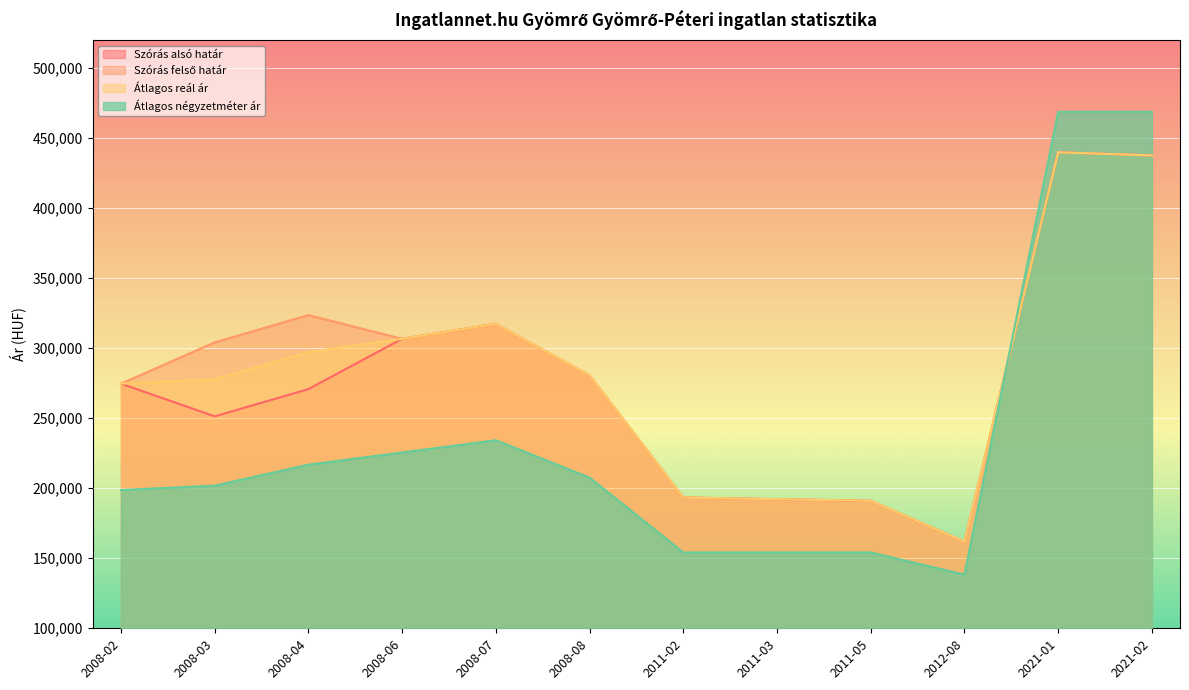

What is the spread (max minus min) of values at 2011-02?

39197